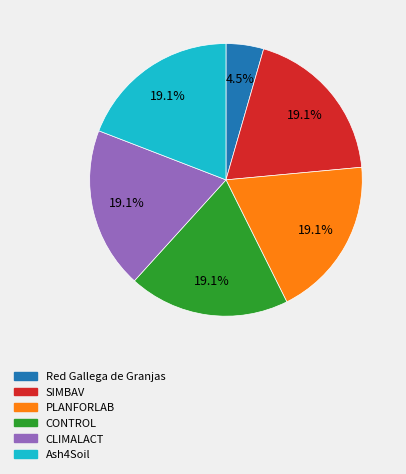

Is it true that SIMBAV is 7% of the pie?

False